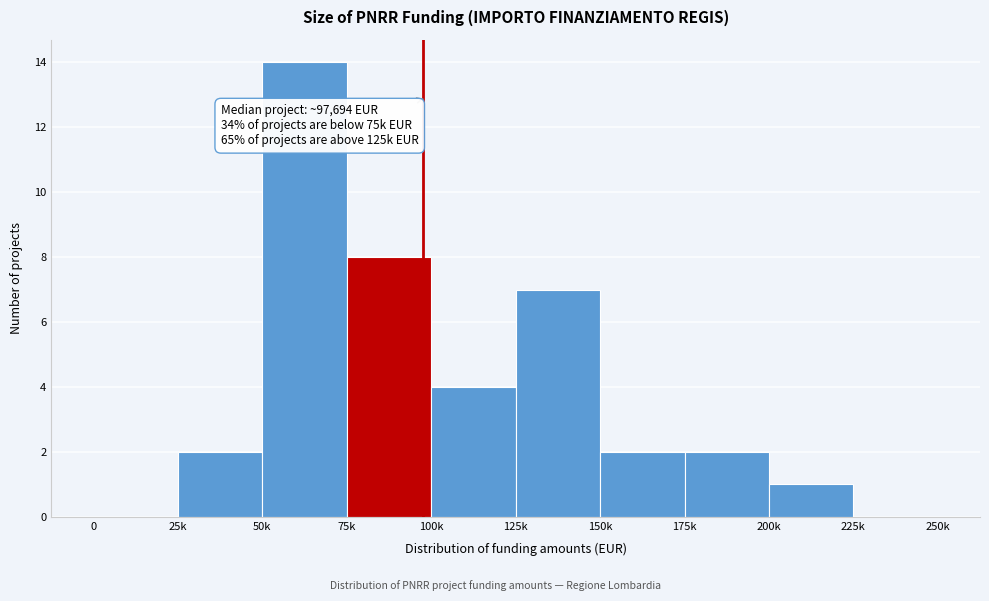

Reading left to right, list all the values displayed in this chart.

0=0	25k=2	50k=14	75k=8	100k=4	125k=7	150k=2	175k=2	200k=1	225k=0